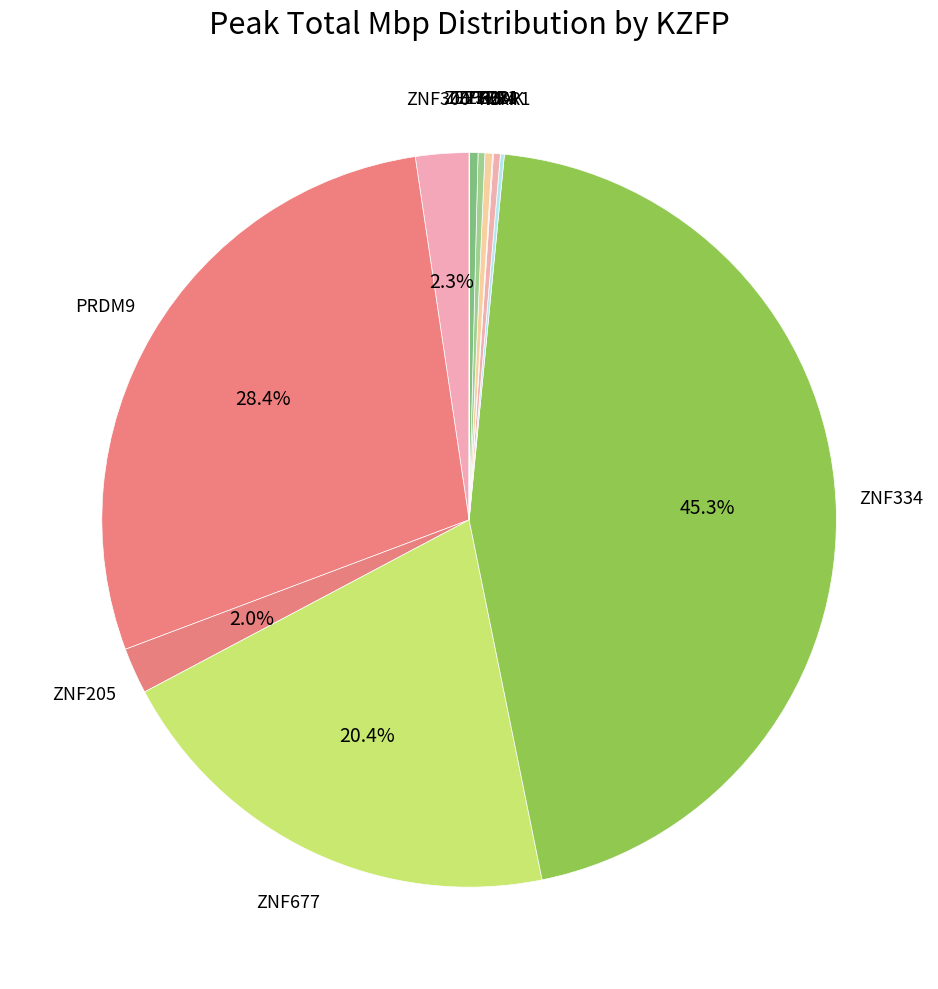

Which slice is the largest?

ZNF334